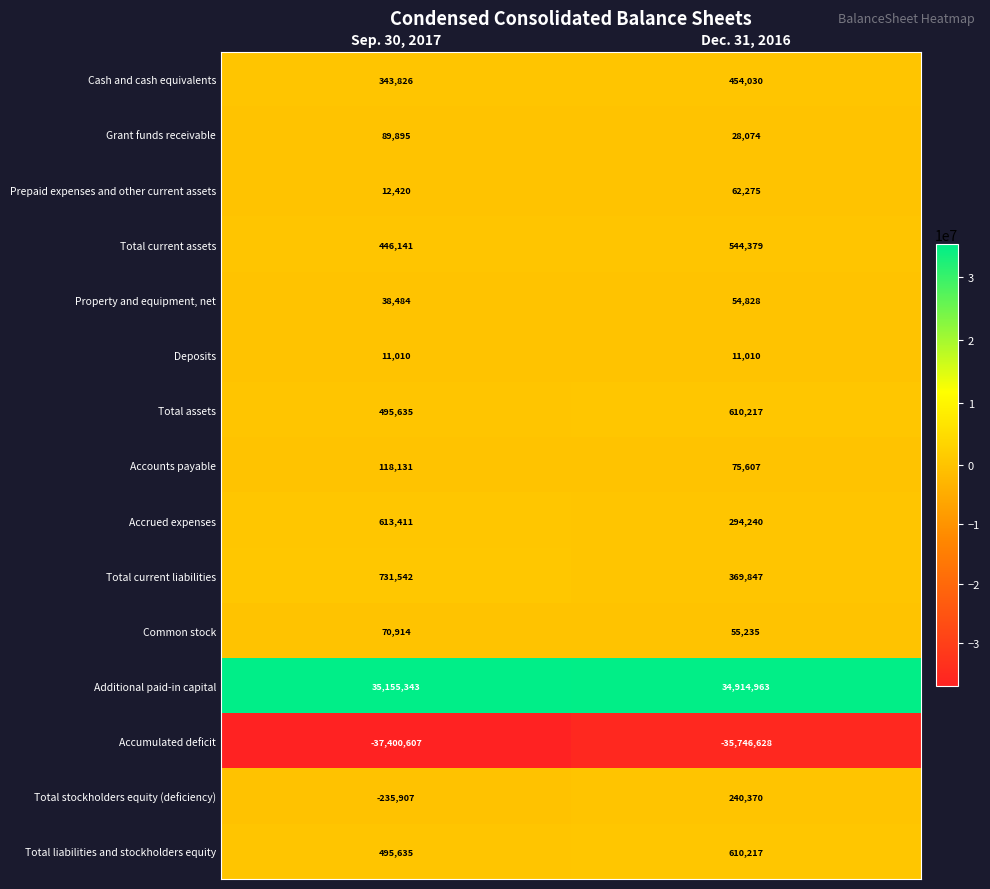

Rank the categories by Cash and cash equivalents value from lowest to highest.

Sep. 30, 2017, Dec. 31, 2016